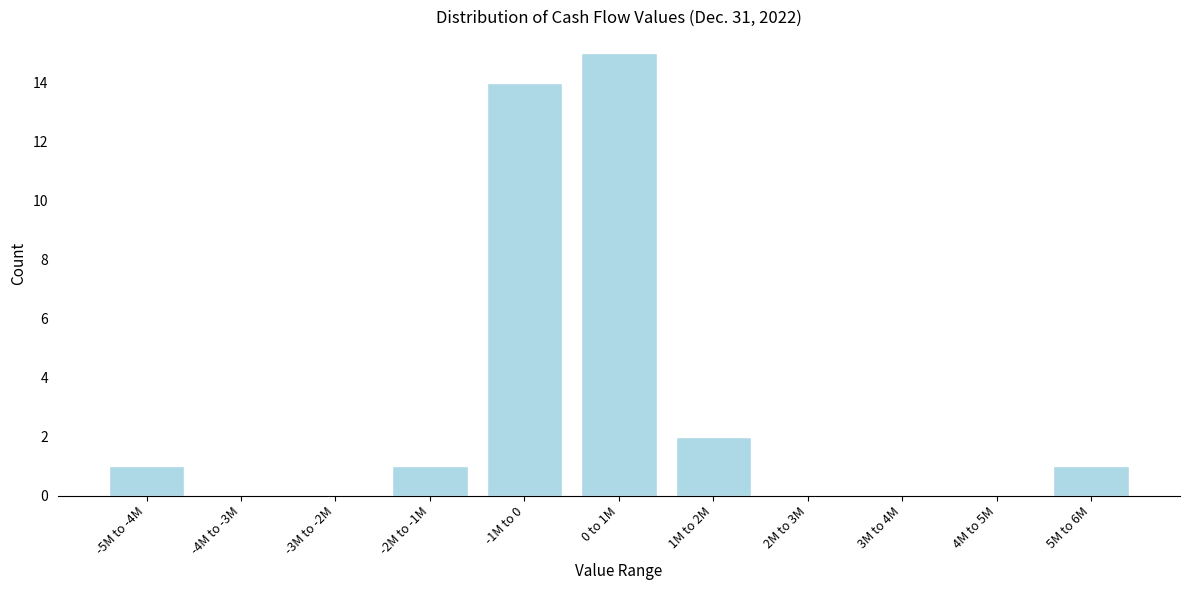

Reading right to left, what are all the values shown in this chart?

5M to 6M=1	4M to 5M=0	3M to 4M=0	2M to 3M=0	1M to 2M=2	0 to 1M=15	-1M to 0=14	-2M to -1M=1	-3M to -2M=0	-4M to -3M=0	-5M to -4M=1